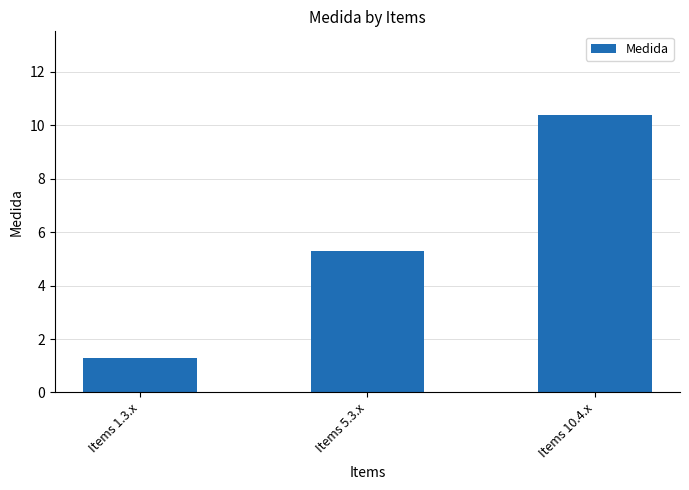

Reading right to left, transcribe all the data shown in this chart.

Items 10.4.x=10.4	Items 5.3.x=5.3	Items 1.3.x=1.3